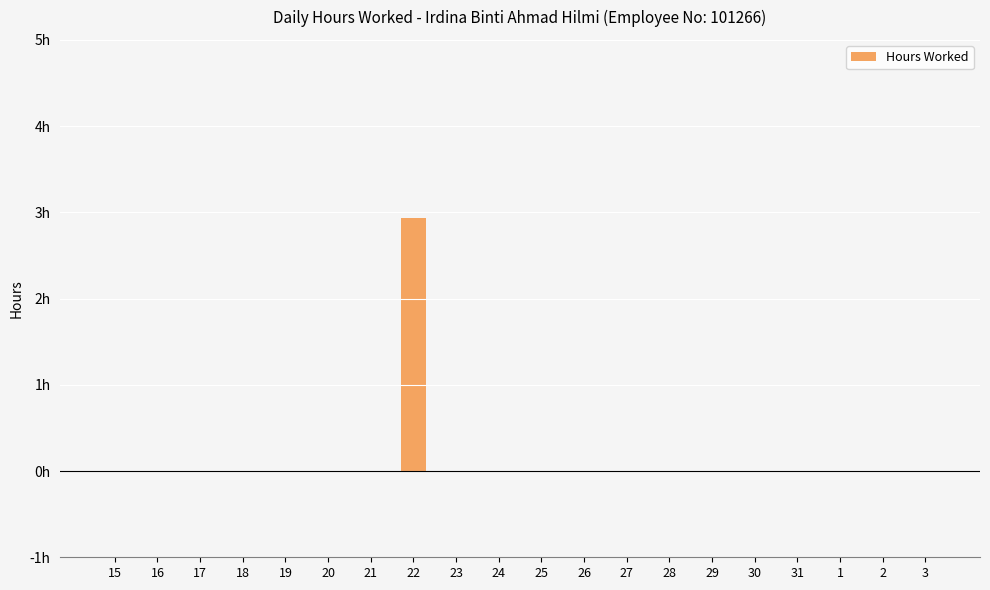

Between 22 and 17, which is larger?

22